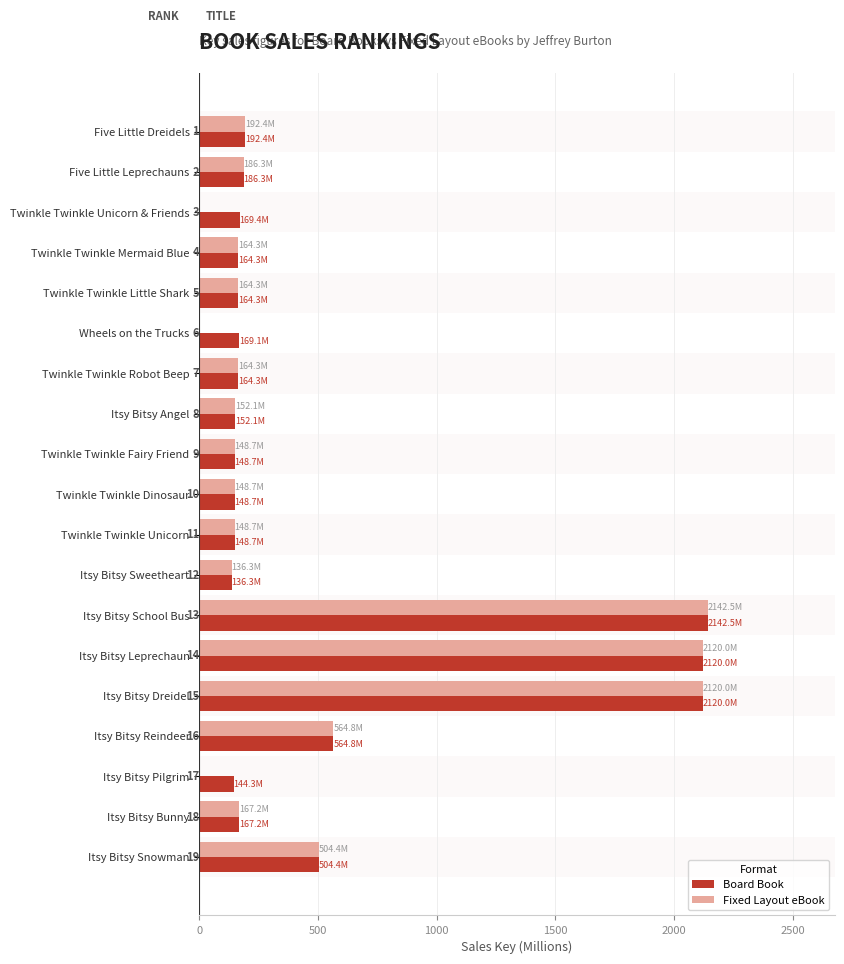

What are all the series names shown in the legend?

Board Book, Fixed Layout eBook